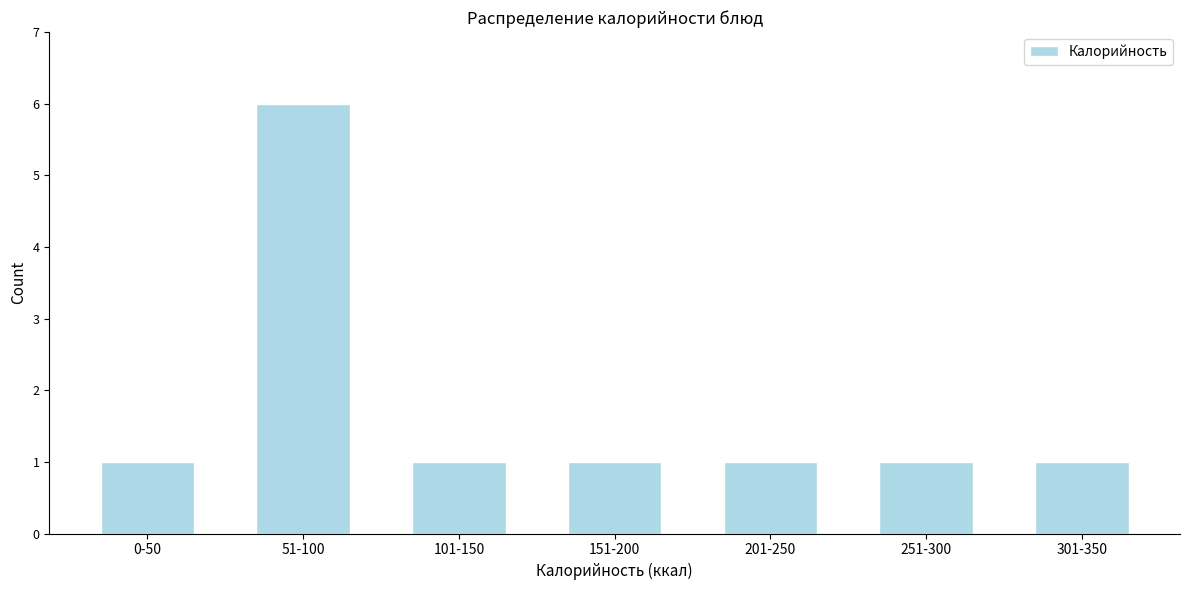

Reading right to left, what are all the values shown in this chart?

1	1	1	1	1	6	1